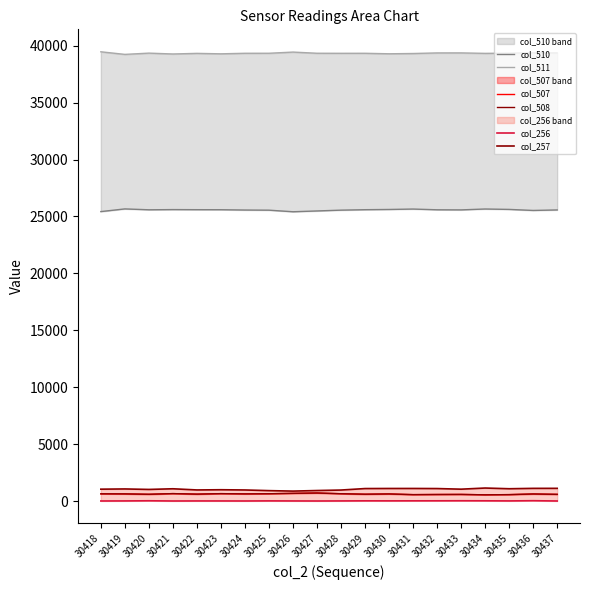

Reading left to right, transcribe all the data shown in this chart.

col_510_line: 25428	25663	25586	25603	25595	25592	25565	25552	25413	25484	25555	25594	25614	25651	25586	25577	25655	25619	25528	25573
col_511_line: 39458	39231	39341	39266	39320	39280	39328	39329	39433	39330	39325	39327	39284	39308	39359	39361	39320	39339	39372	39359
col_507_line: 649	641	608	666	620	663	642	654	689	721	655	614	637	576	590	597	560	577	635	603
col_508_line: 647	641	608	666	620	663	641	654	689	719	655	614	637	576	588	595	559	577	634	601
col_256_line: 19	24	37	18	23	22	19	28	22	18	24	32	29	32	34	38	34	25	43	18
col_257_line: 1056	1076	1033	1091	988	1007	986	928	887	937	980	1110	1117	1118	1110	1056	1156	1094	1127	1129